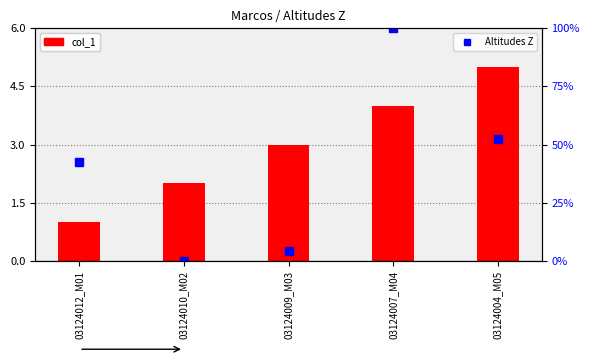

Does the chart contain stacked bars?

No